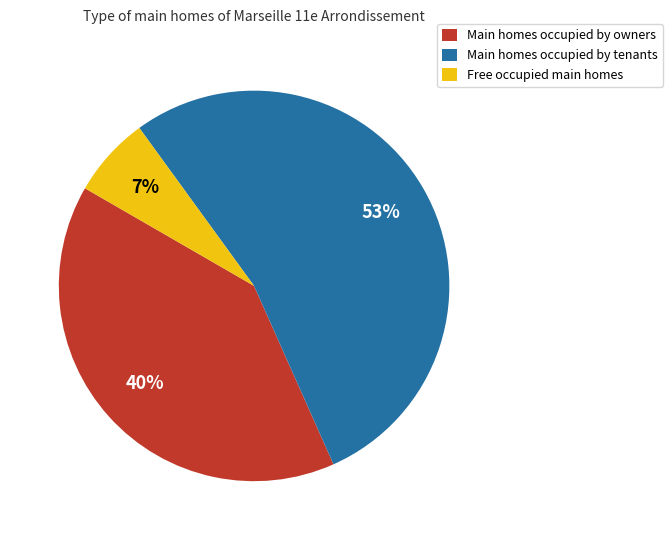

How many slices are in this pie chart?

3